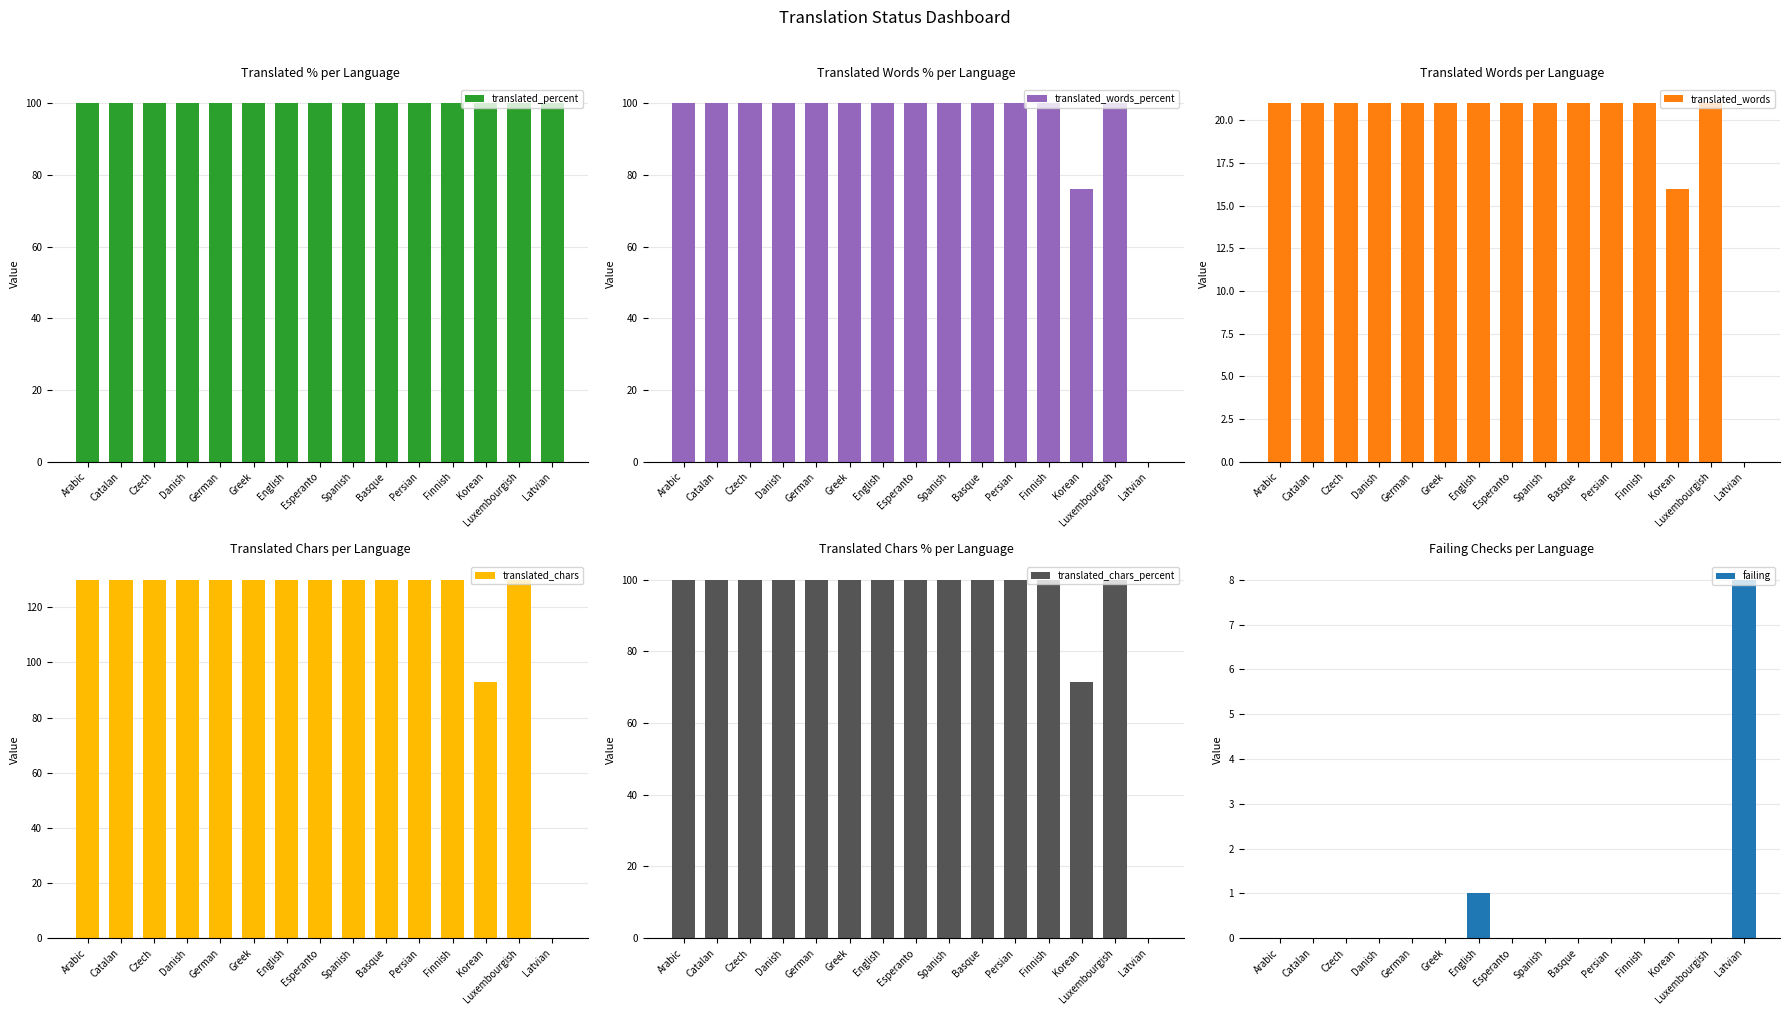

List the labels in order of translated_chars value, largest first.

Arabic, Catalan, Czech, Danish, German, Greek, English, Esperanto, Spanish, Basque, Persian, Finnish, Luxembourgish, Korean, Latvian